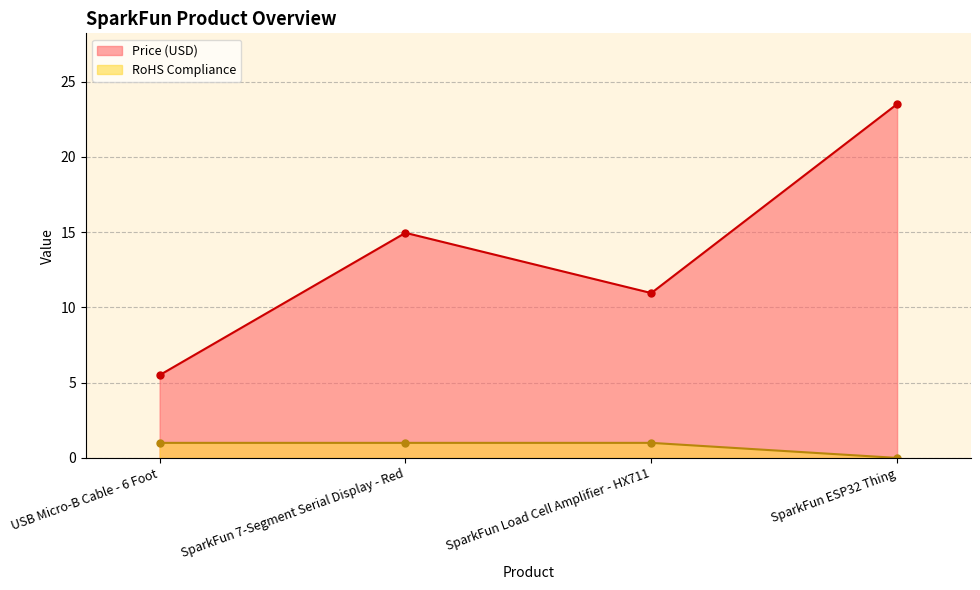

True or false: Price (USD) has a value of 6.2 at SparkFun ESP32 Thing.

False